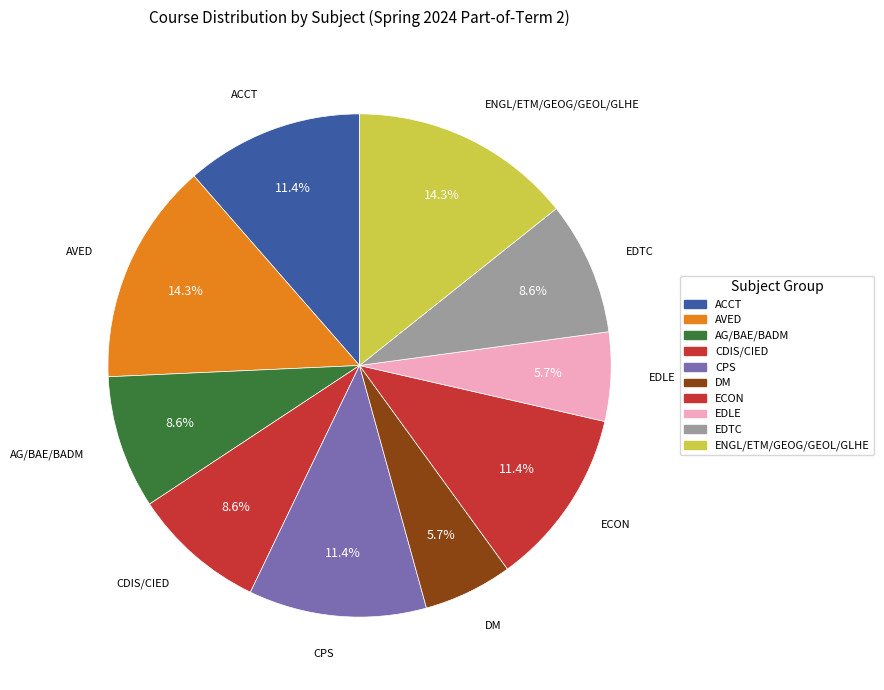

Is there a majority slice in this chart?

No